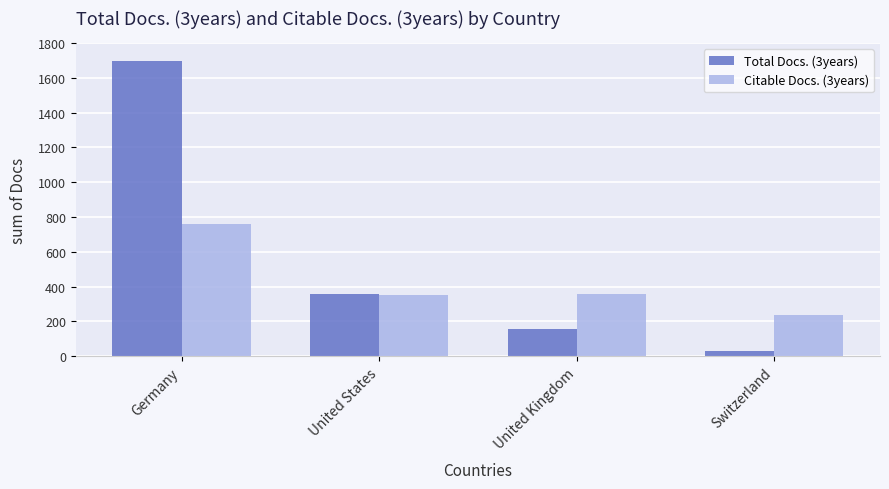

At which category does the chart reach its minimum across all series?

Switzerland